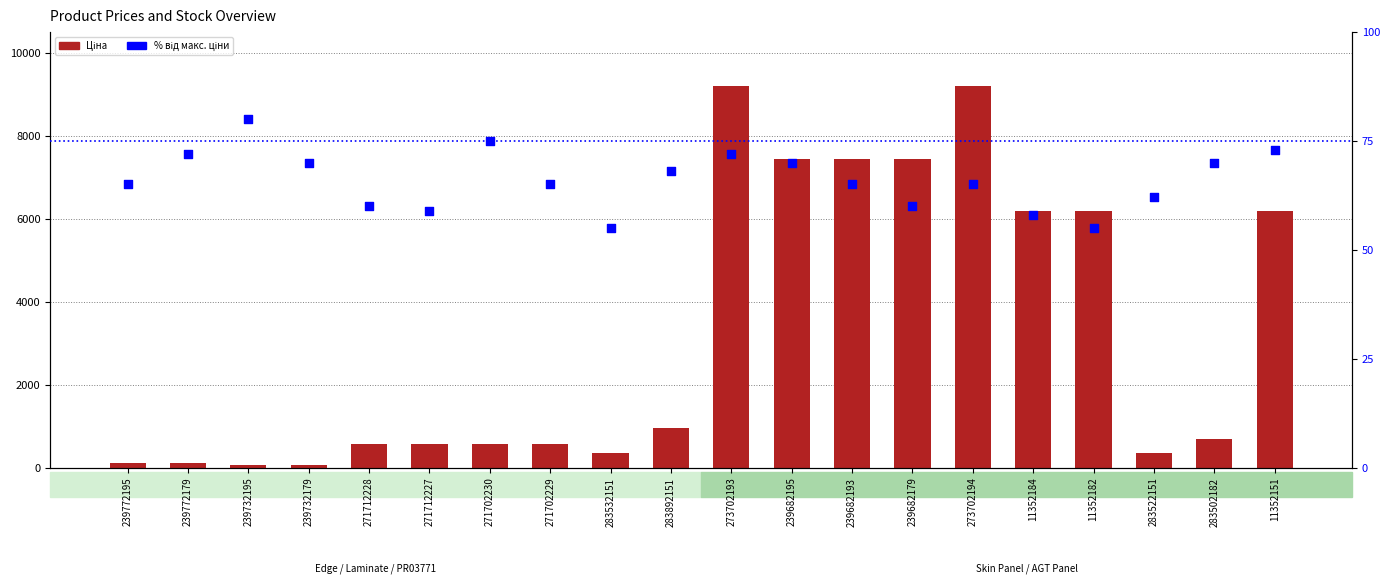

At which category is the sum across all series the highest?

273702193